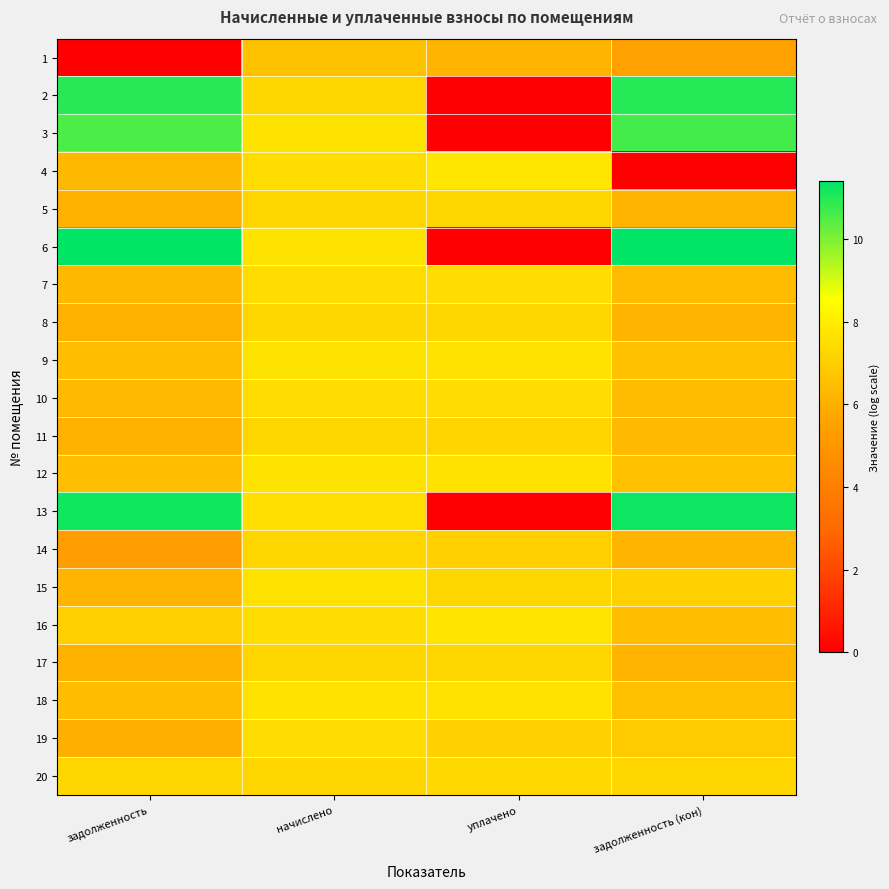

At how many categories does at least one series exceed 3?

4